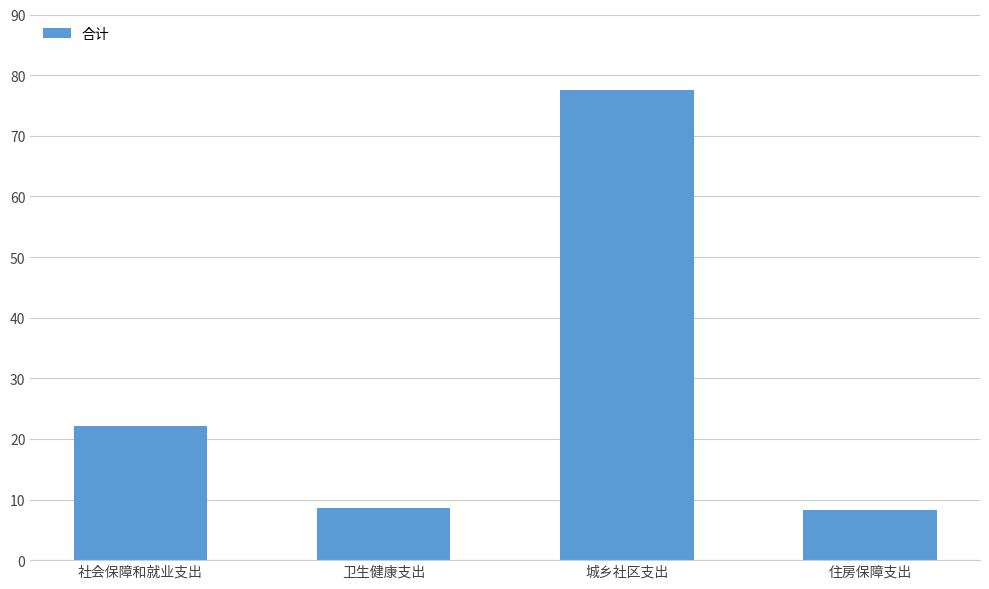

What is the label of the 1st bar from the right?

住房保障支出